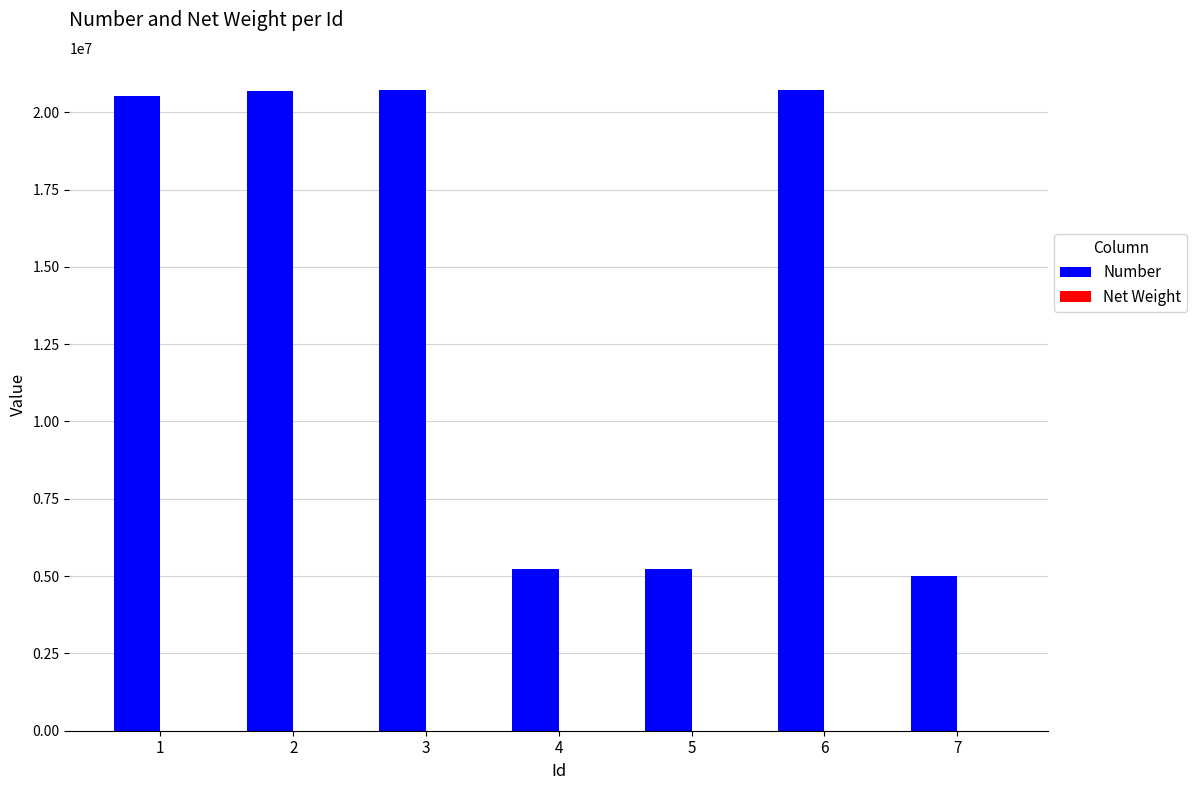

What is the highest value of the Number series?

20724126.0